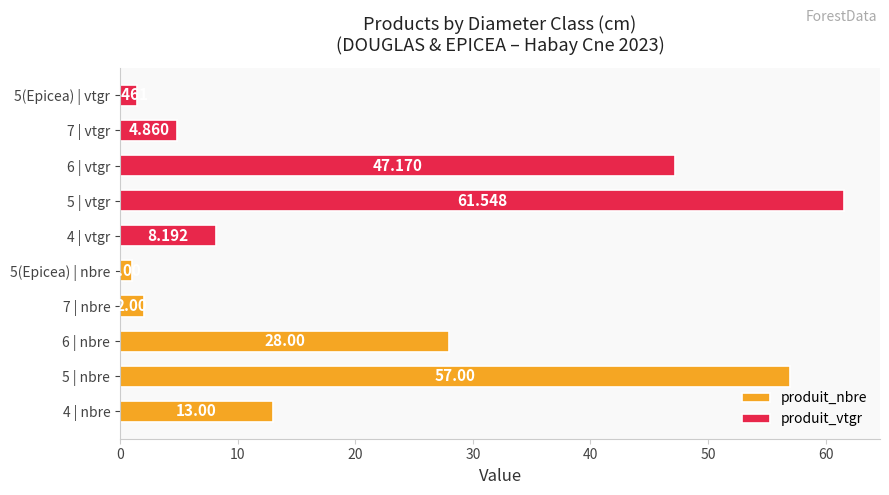

Which series has the largest range (max minus min)?

produit_vtgr